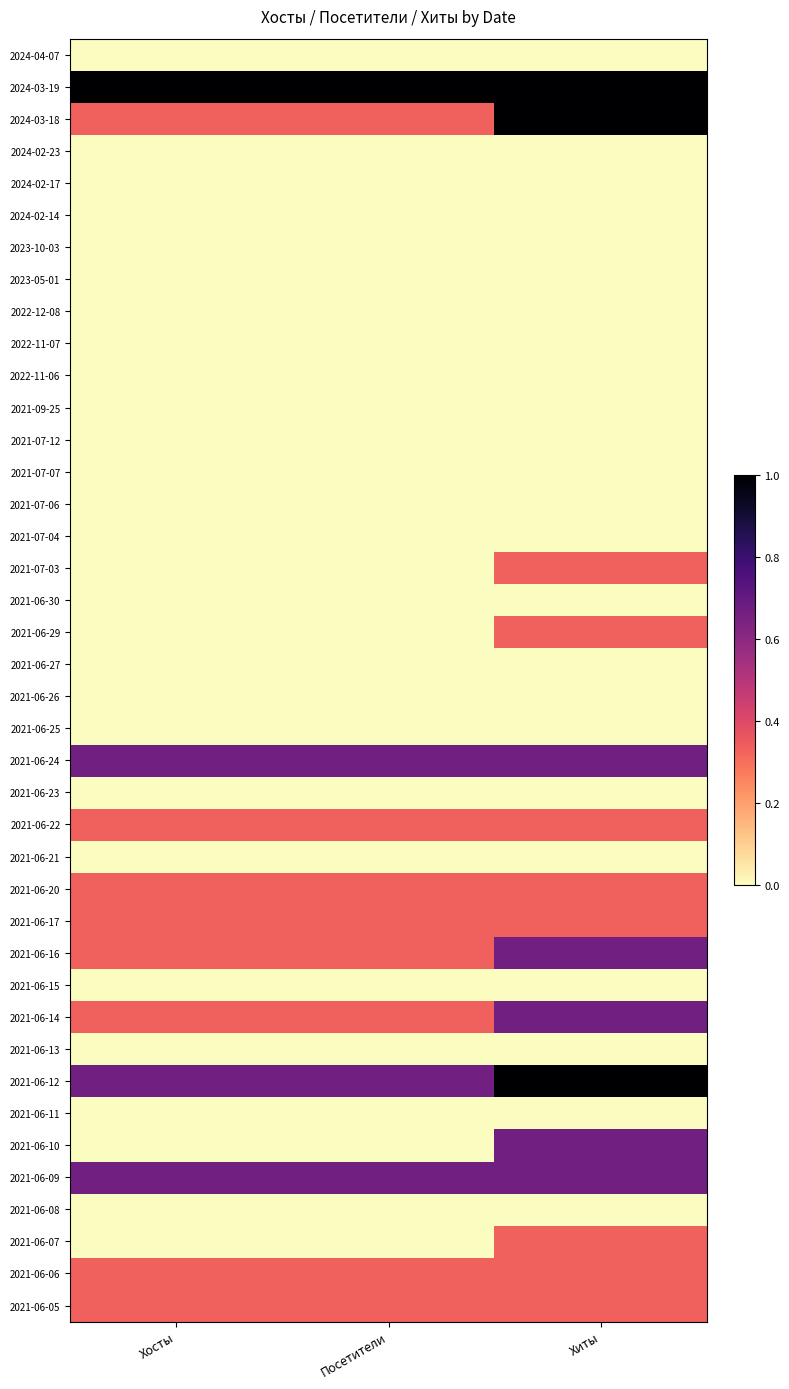

At which category is the sum across all series the highest?

Хиты